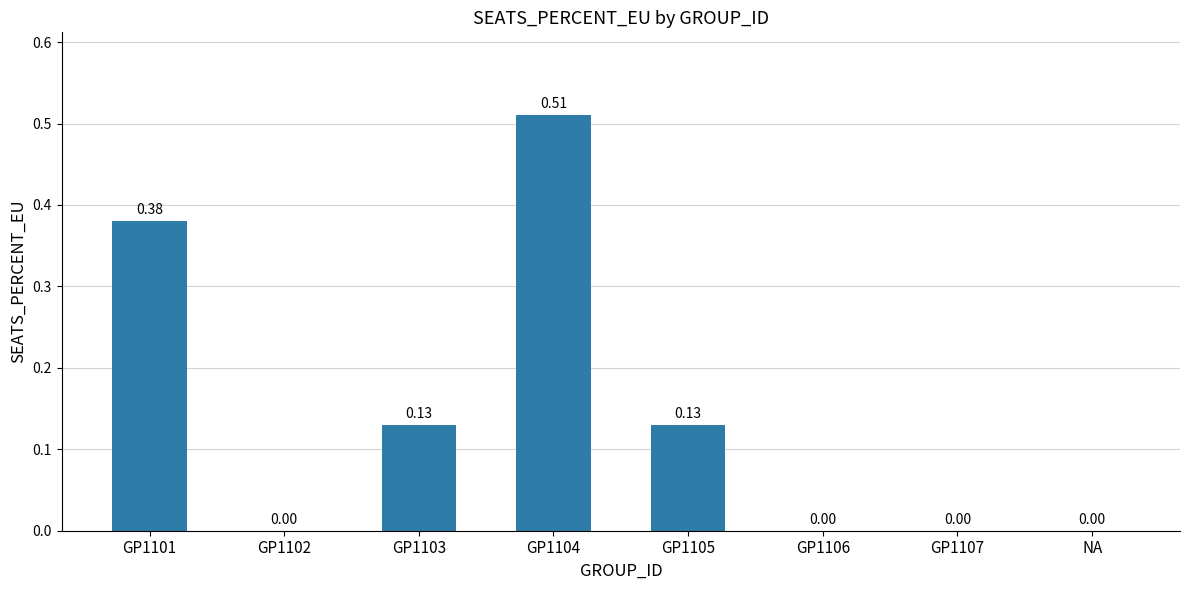

What is the sum of the values at GP1103 and GP1104?

0.6